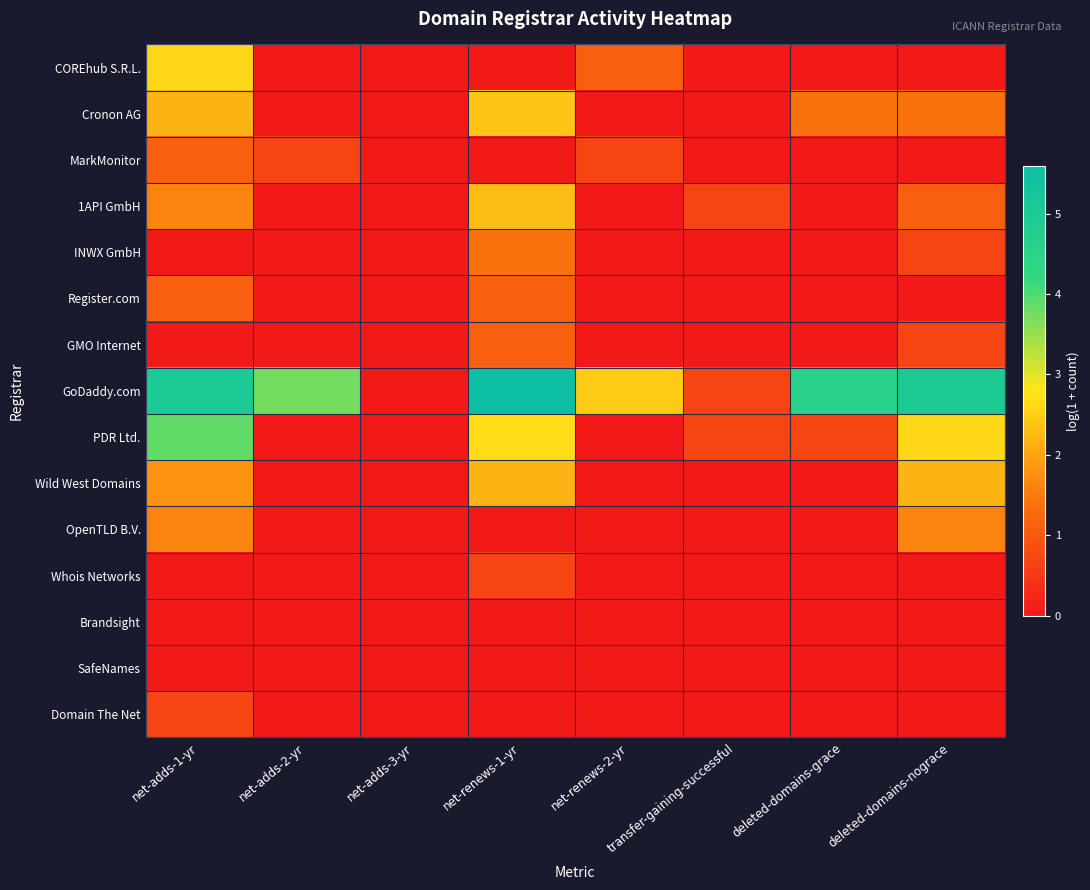

Rank the series at deleted-domains-nograce from highest to lowest value.

GoDaddy.com, PDR Ltd., Wild West Domains, OpenTLD B.V., Cronon AG, 1API GmbH, INWX GmbH, GMO Internet, COREhub S.R.L., MarkMonitor, Register.com, Whois Networks, Brandsight, SafeNames, Domain The Net